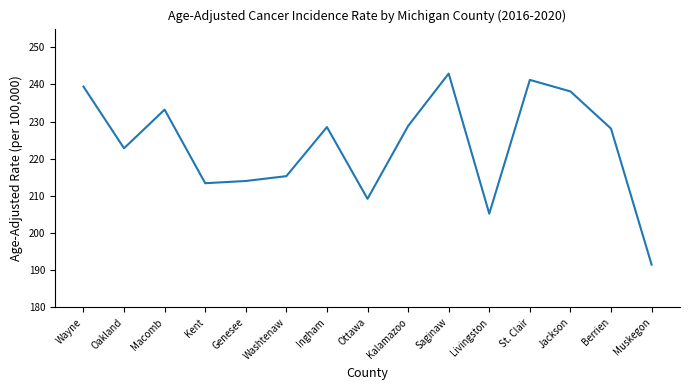

What position from the right is Ingham?

9